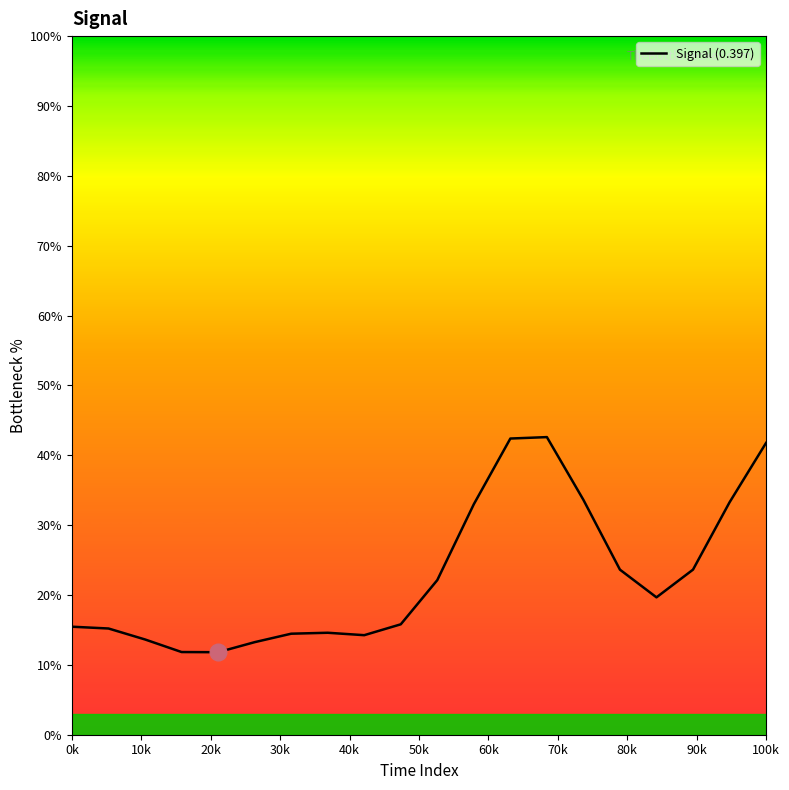

What is the greatest value displayed?

42.6